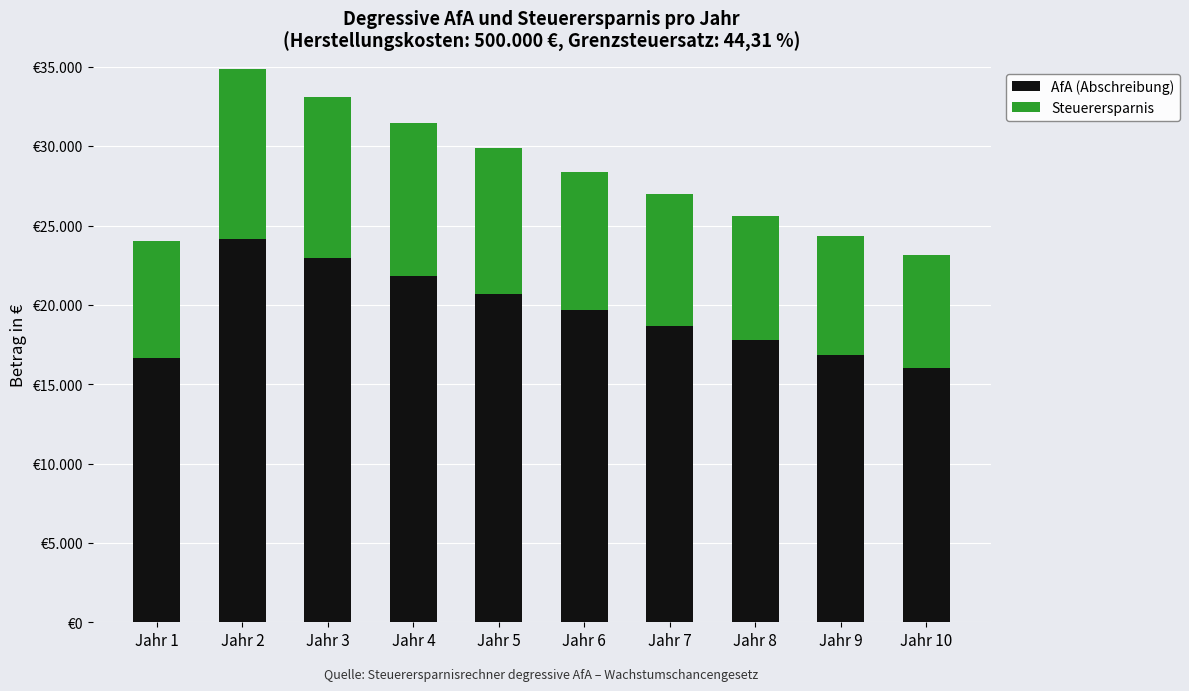

What is the average value of the AfA (Abschreibung) series?

19537.9